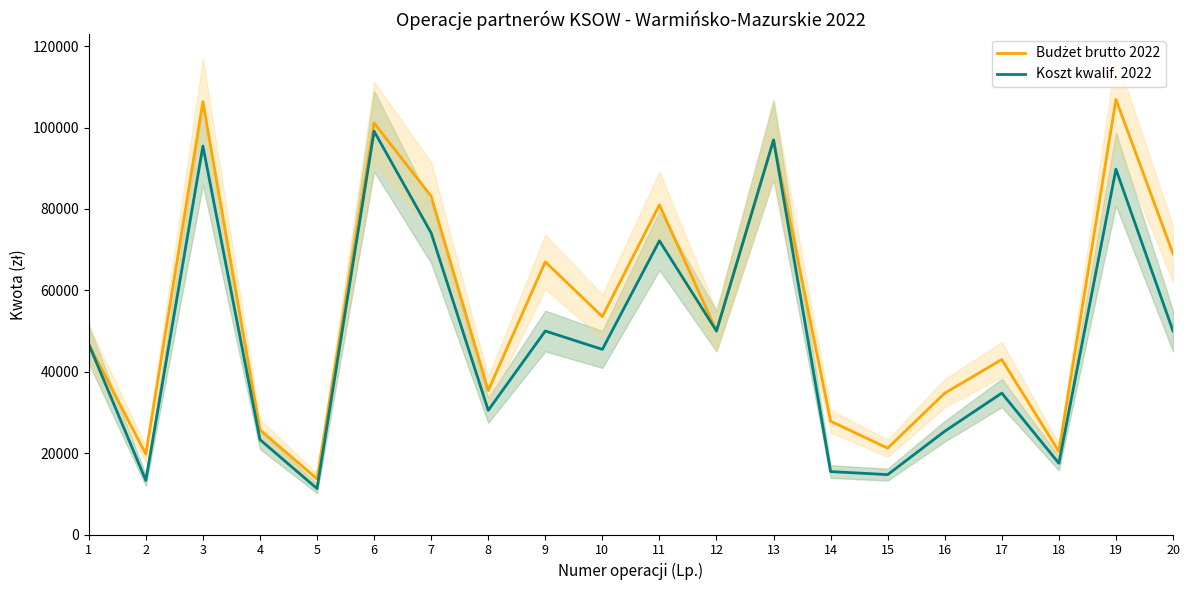

How many distinct data groups are displayed?

2